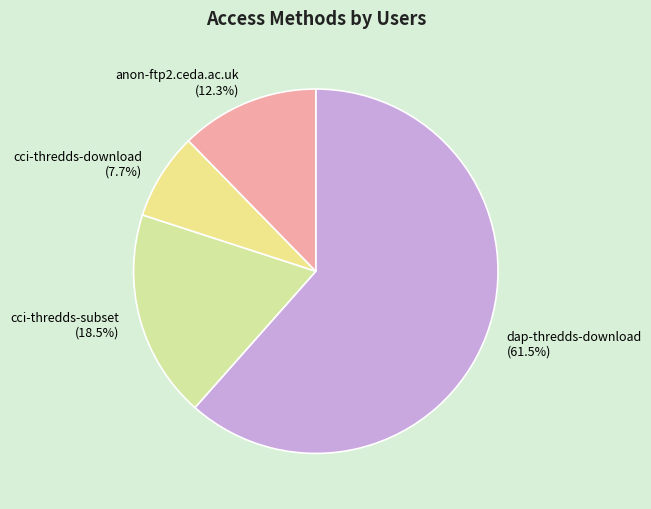

To the nearest percent, what is the difference between the largest and smallest slice percentages?

54%